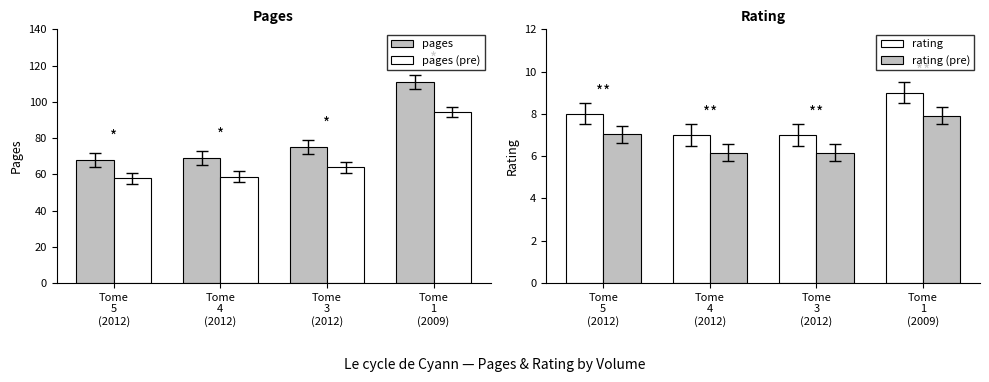

What is the difference between the pages values at Tome
3
(2012) and Tome
1
(2009)?

36.0